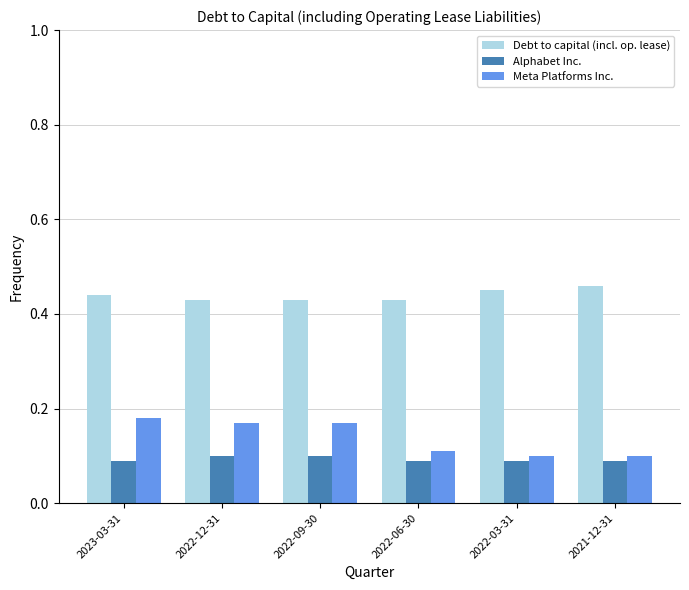

What are all the series names shown in the legend?

Debt to capital (incl. op. lease), Alphabet Inc., Meta Platforms Inc.